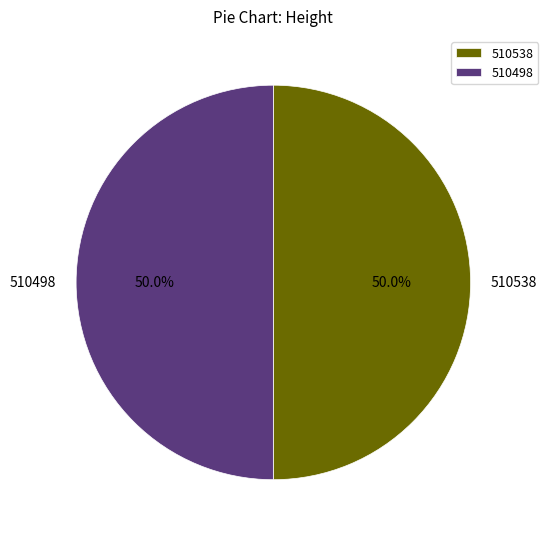

What is the ratio of the value at 510498 to the value at 510538?

1.0